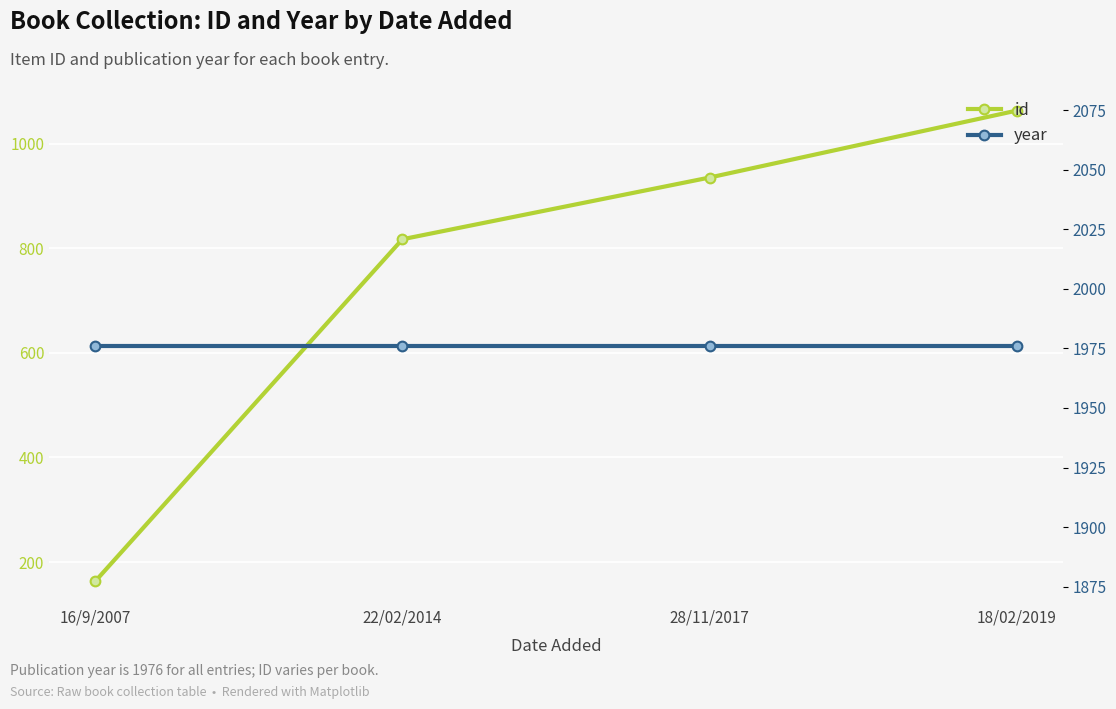

Reading right to left, transcribe all the data shown in this chart.

id: 18/02/2019=1063	28/11/2017=935	22/02/2014=817	16/9/2007=163
year: 18/02/2019=1976	28/11/2017=1976	22/02/2014=1976	16/9/2007=1976